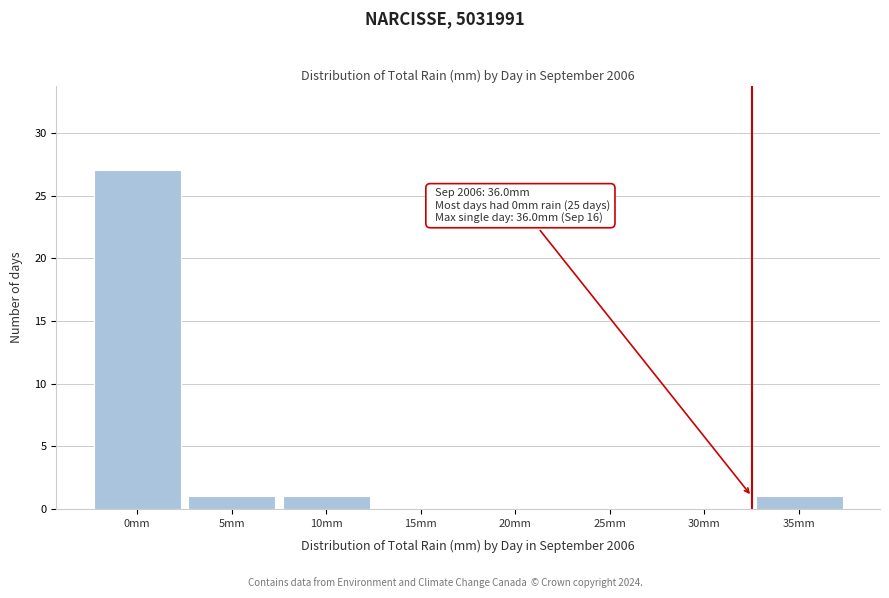

Reading left to right, extract all data points from this chart.

0mm=27	5mm=1	10mm=1	15mm=0	20mm=0	25mm=0	30mm=0	35mm=1